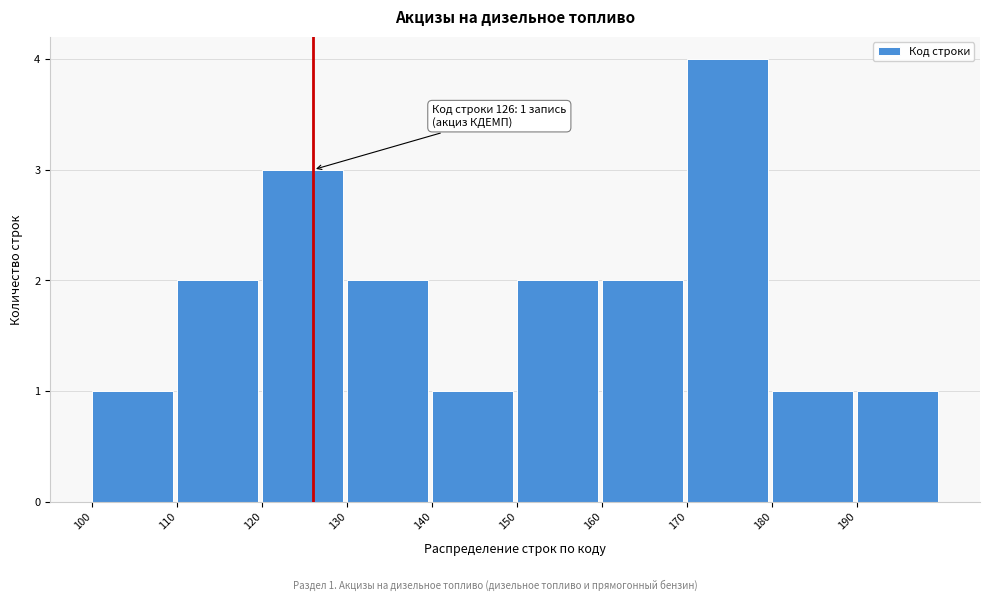

Which range on the x-axis has the tallest bar?

170 to 180